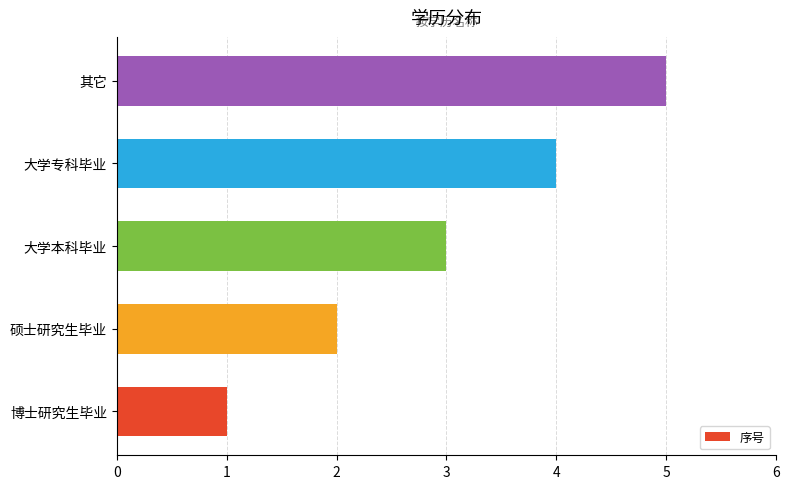

Rank the categories by value from lowest to highest.

博士研究生毕业, 硕士研究生毕业, 大学本科毕业, 大学专科毕业, 其它